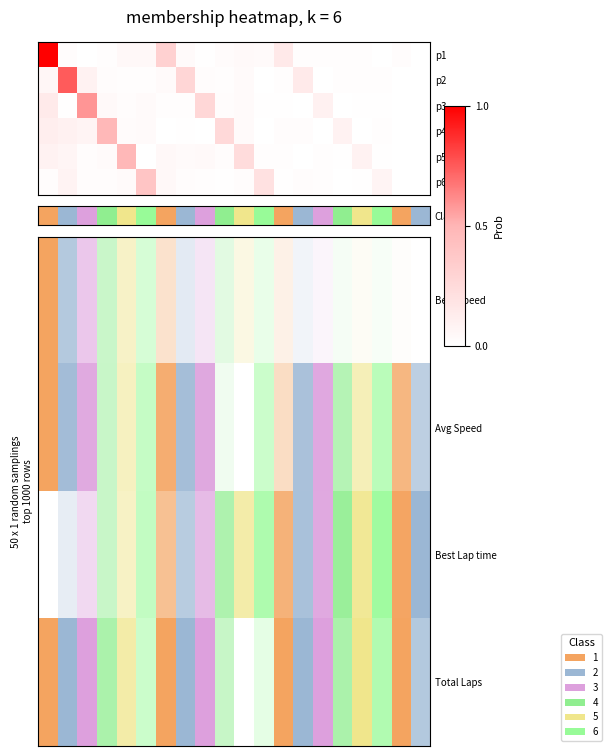

At which category does the chart reach its minimum across all series?

19